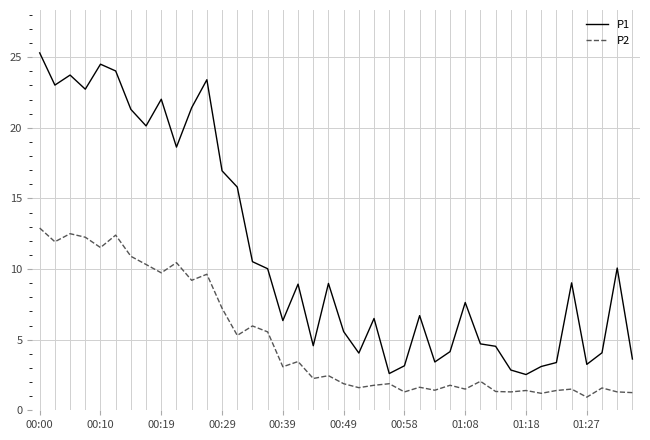

What is the minimum value for P1?

2.5